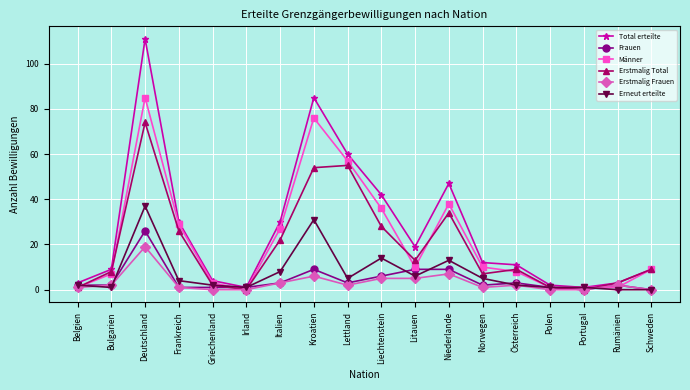

Where is the first local maximum for Erstmalig Total?

Deutschland